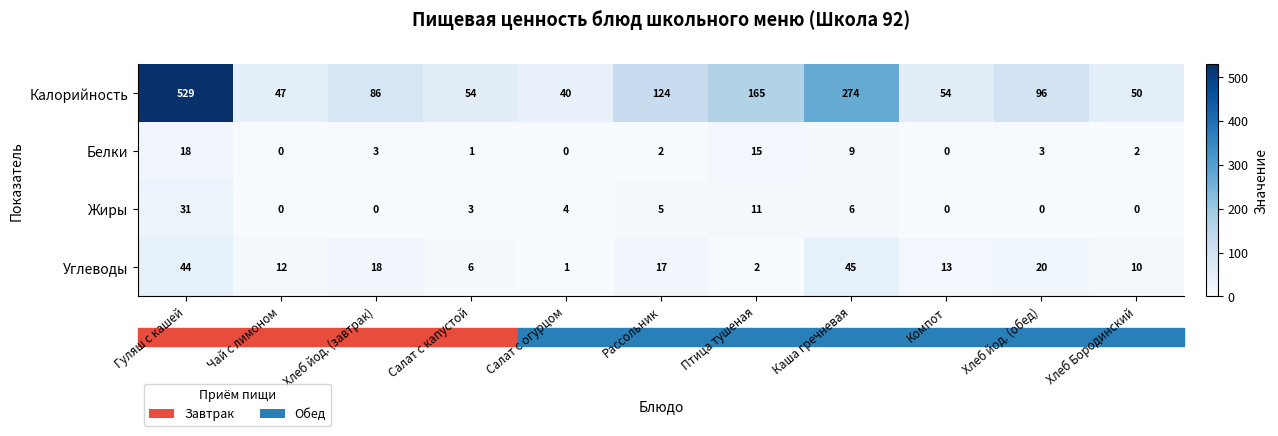

At which label does Углеводы reach its peak?

Каша гречневая